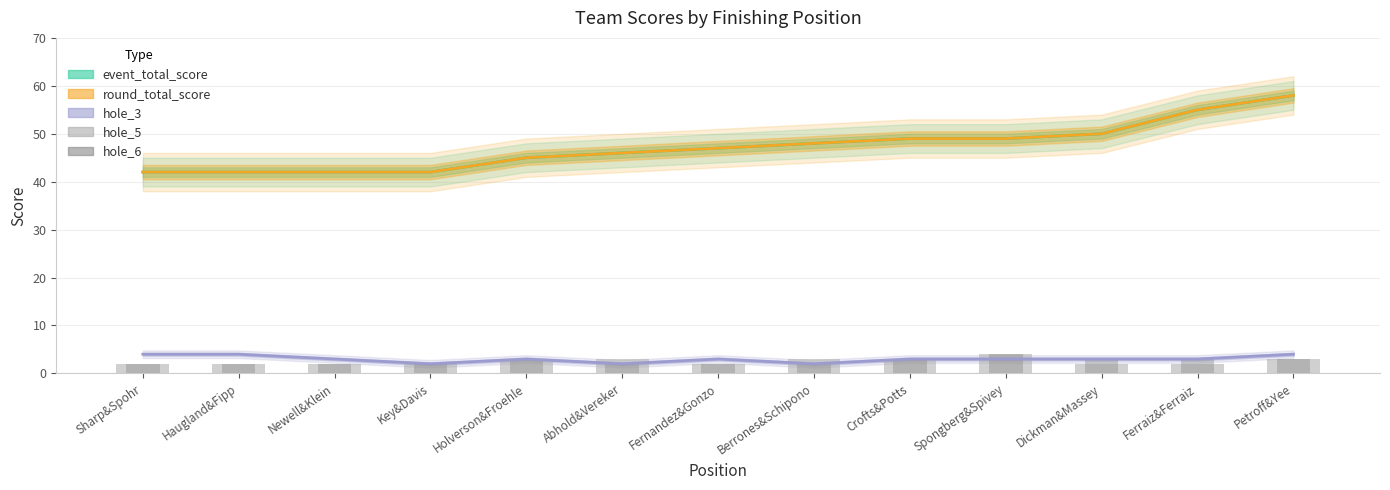

Reading left to right, extract all data points from this chart.

event_total_score: Sharp&Spohr=42	Haugland&Fipp=42	Newell&Klein=42	Key&Davis=42	Holverson&Froehle=45	Abhold&Vereker=46	Fernandez&Gonzo=47	Berrones&Schipono=48	Crofts&Potts=49	Spongberg&Spivey=49	Dickman&Massey=50	Ferraiz&Ferraiz=55	Petroff&Yee=58
round_total_score: Sharp&Spohr=42	Haugland&Fipp=42	Newell&Klein=42	Key&Davis=42	Holverson&Froehle=45	Abhold&Vereker=46	Fernandez&Gonzo=47	Berrones&Schipono=48	Crofts&Potts=49	Spongberg&Spivey=49	Dickman&Massey=50	Ferraiz&Ferraiz=55	Petroff&Yee=58
hole_3: Sharp&Spohr=4	Haugland&Fipp=4	Newell&Klein=3	Key&Davis=2	Holverson&Froehle=3	Abhold&Vereker=2	Fernandez&Gonzo=3	Berrones&Schipono=2	Crofts&Potts=3	Spongberg&Spivey=3	Dickman&Massey=3	Ferraiz&Ferraiz=3	Petroff&Yee=4
hole_5: Sharp&Spohr=2	Haugland&Fipp=2	Newell&Klein=2	Key&Davis=2	Holverson&Froehle=3	Abhold&Vereker=3	Fernandez&Gonzo=2	Berrones&Schipono=3	Crofts&Potts=3	Spongberg&Spivey=4	Dickman&Massey=2	Ferraiz&Ferraiz=2	Petroff&Yee=3
hole_6: Sharp&Spohr=2	Haugland&Fipp=2	Newell&Klein=2	Key&Davis=2	Holverson&Froehle=3	Abhold&Vereker=2	Fernandez&Gonzo=2	Berrones&Schipono=2	Crofts&Potts=3	Spongberg&Spivey=4	Dickman&Massey=3	Ferraiz&Ferraiz=3	Petroff&Yee=3